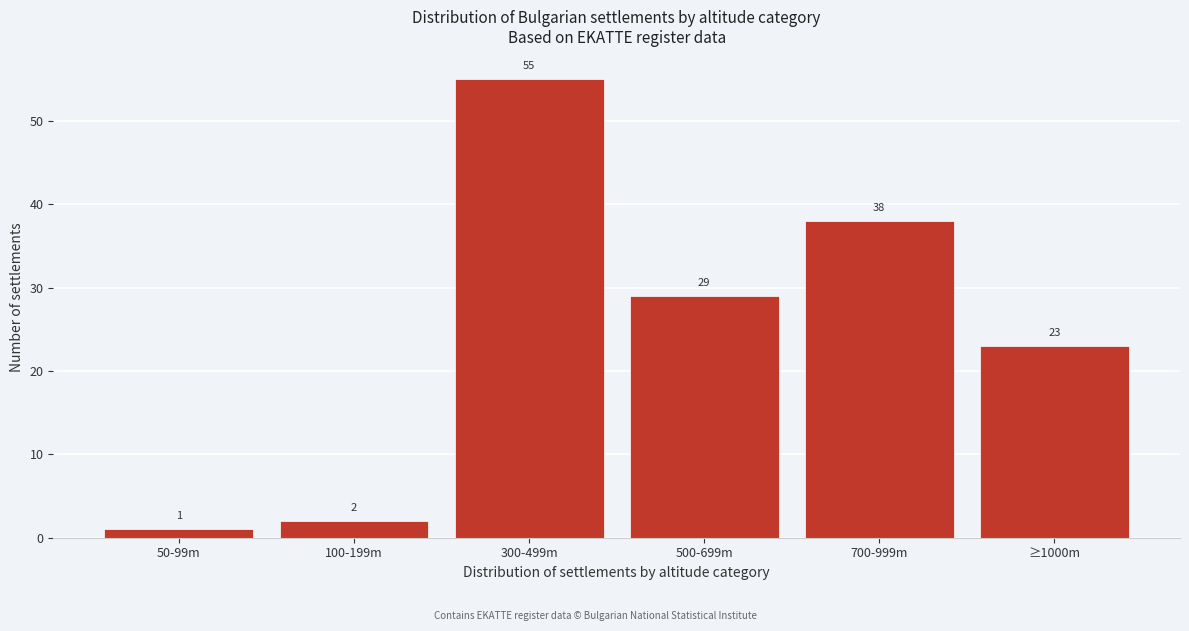

Reading left to right, what are all the values shown in this chart?

1	2	55	29	38	23